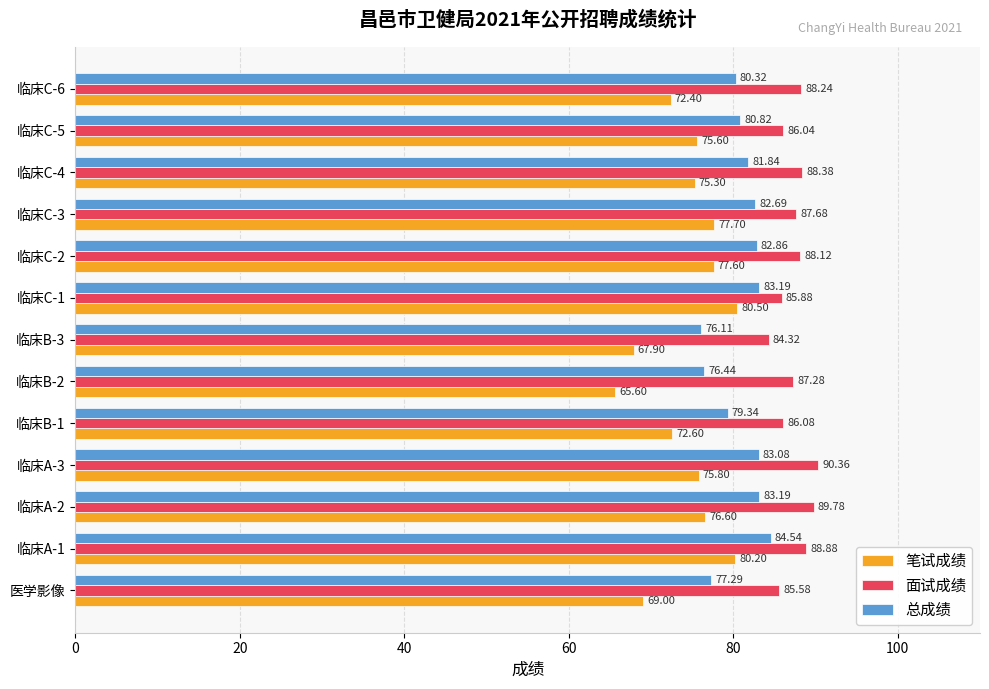

Which series changed the most between 临床C-2 and 临床C-4?

笔试成绩